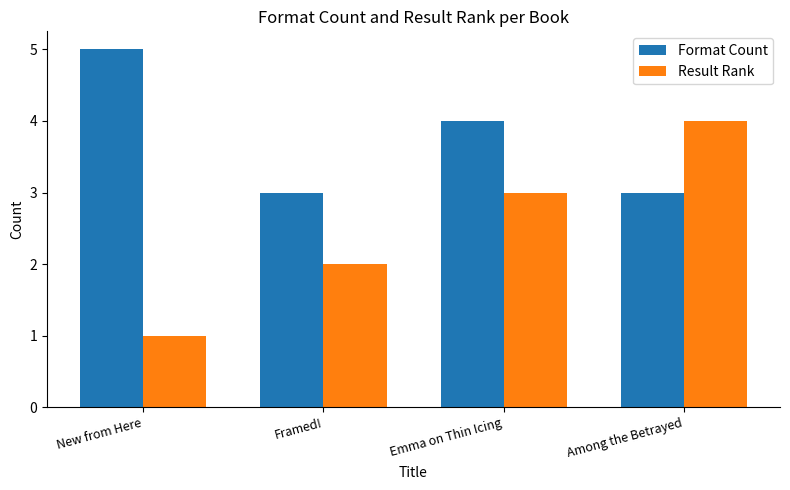

Reading left to right, what are all the values shown in this chart?

Format Count: 5	3	4	3
Result Rank: 1	2	3	4